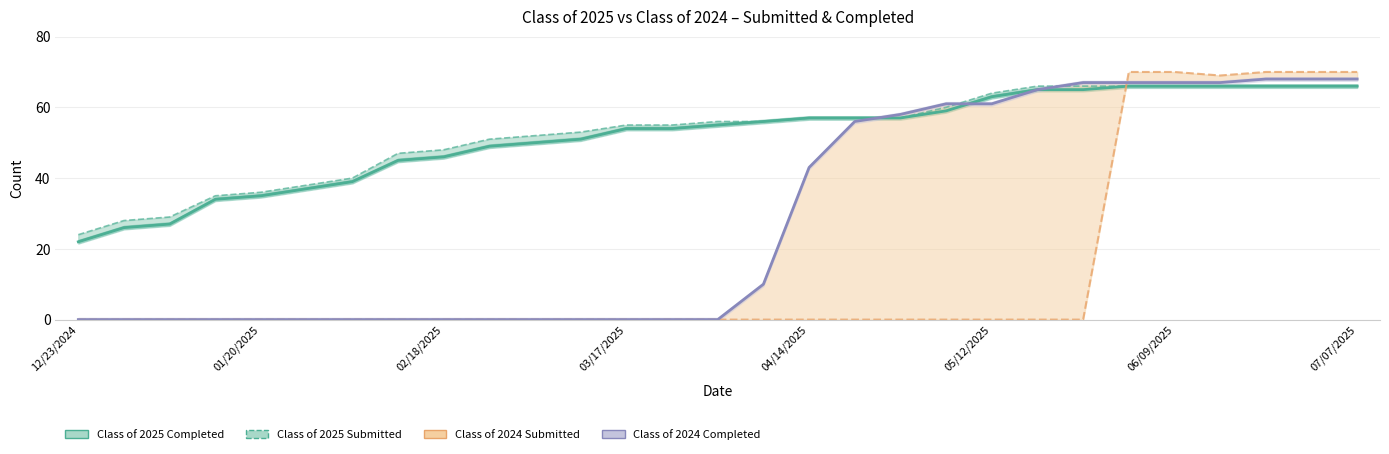

At how many categories does at least one series exceed 17?

29